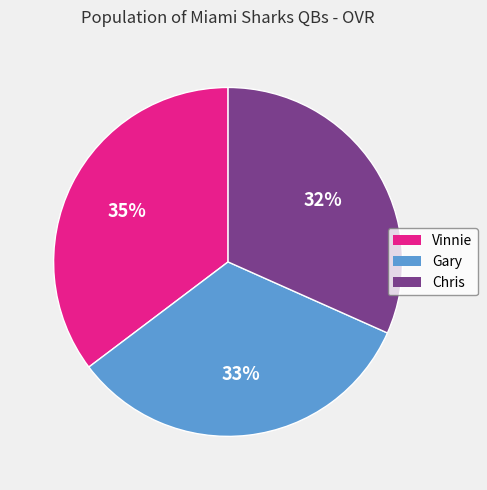

Which category has the biggest portion of the pie?

Vinnie